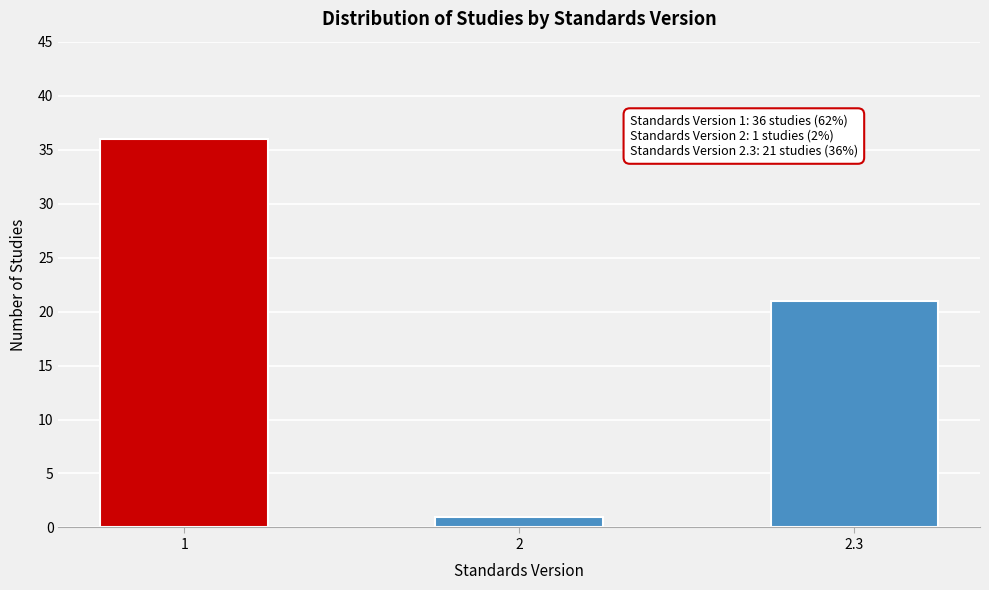

Reading left to right, extract all data points from this chart.

36	1	21